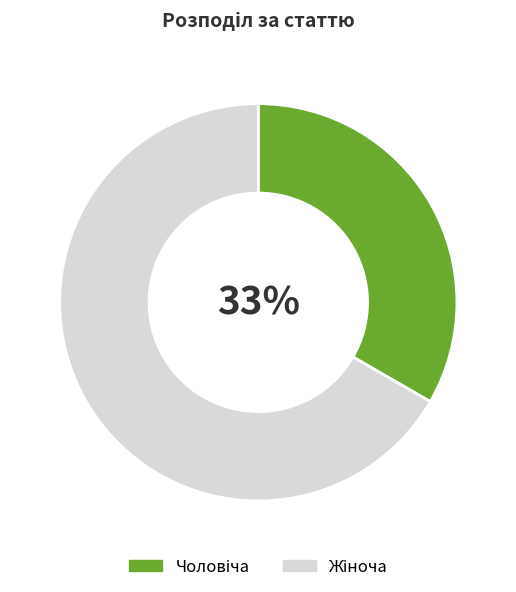

Is there any slice that represents more than half of the pie?

Yes